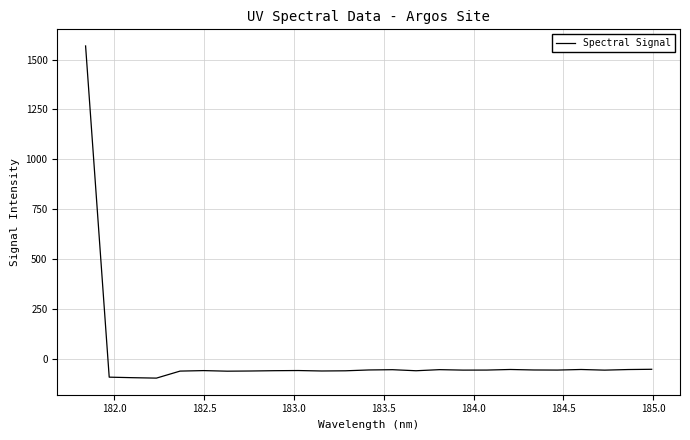

What is the difference between the maximum and minimum values?

1664.4